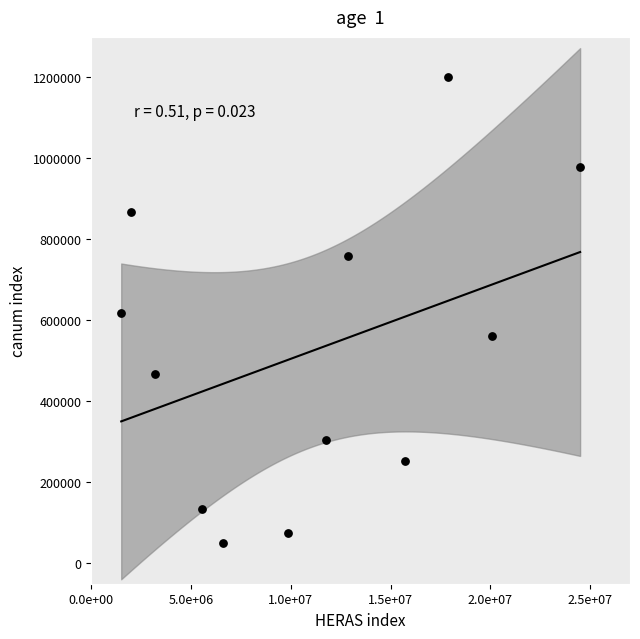

What is the average Y value?

522572.3